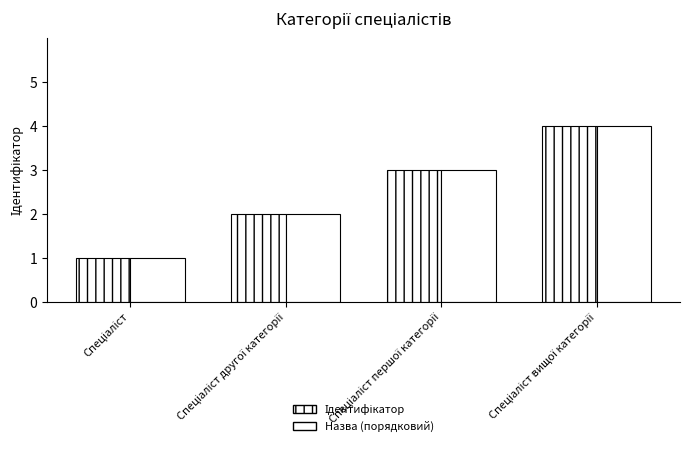

Does the chart contain any negative values?

No